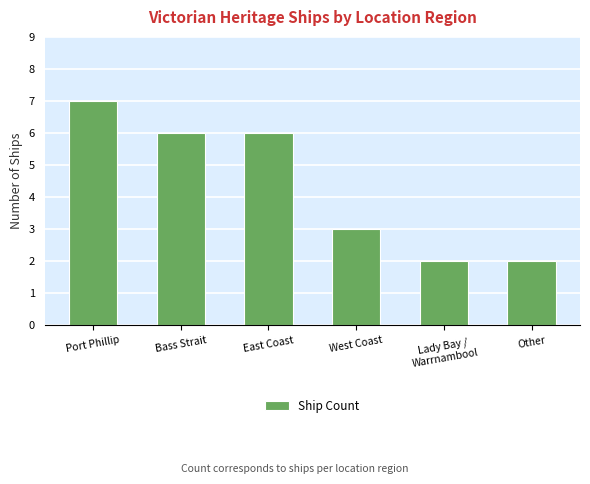

Reading left to right, extract all data points from this chart.

Port Phillip=7	Bass Strait=6	East Coast=6	West Coast=3	Lady Bay /
Warrnambool=2	Other=2